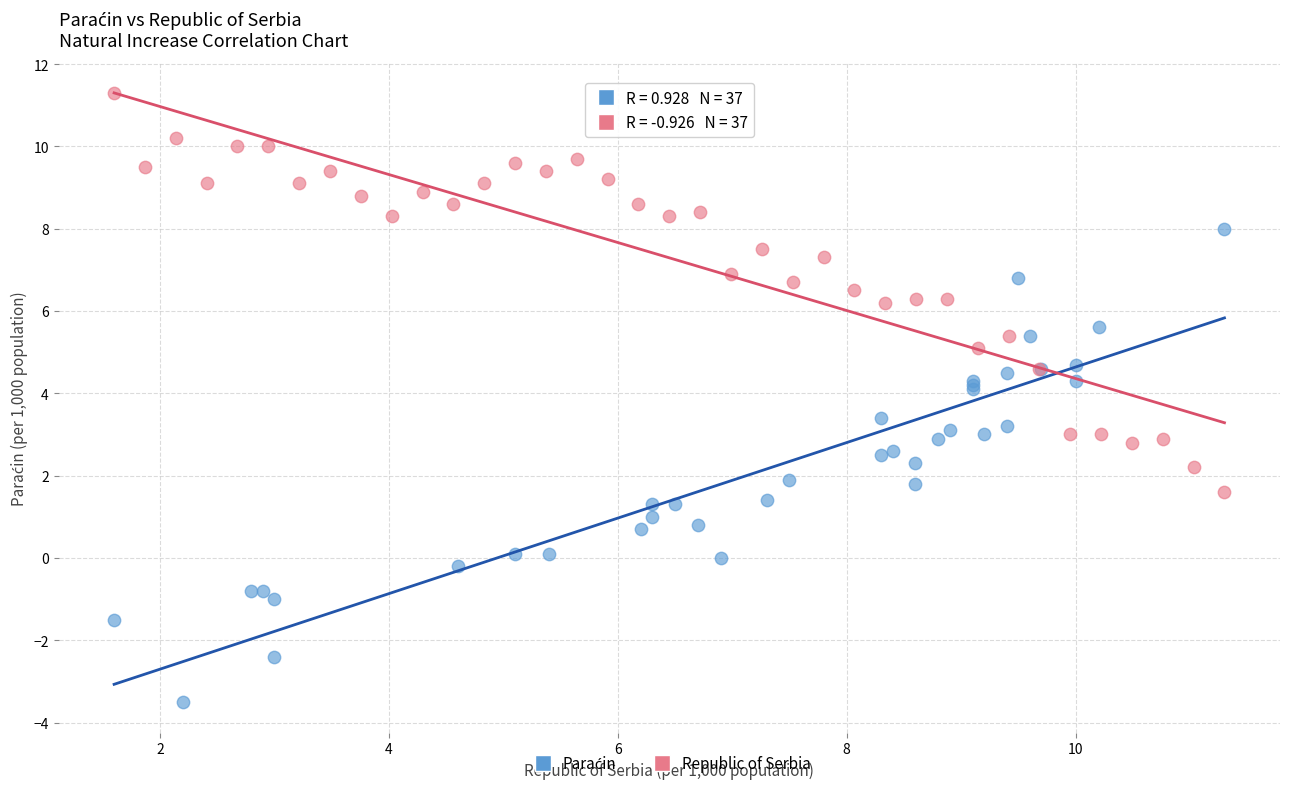

Which series reaches the maximum Y coordinate?

Republic of Serbia